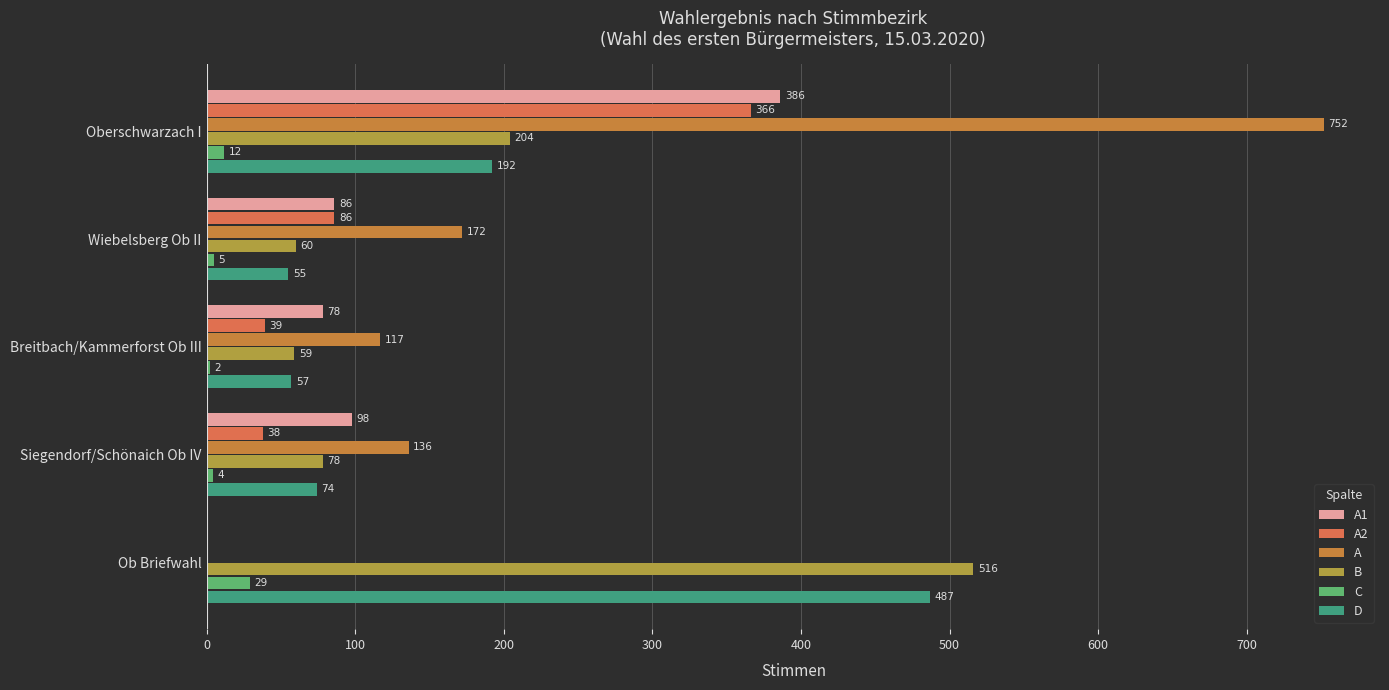

Count the number of data series in this chart.

6